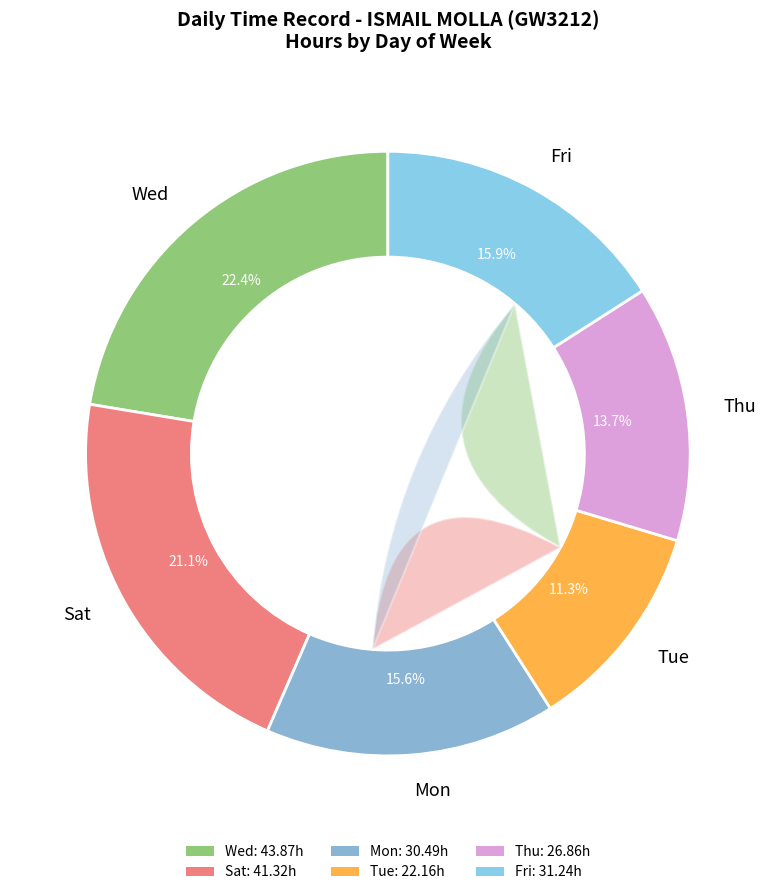

Is there a majority slice in this chart?

No